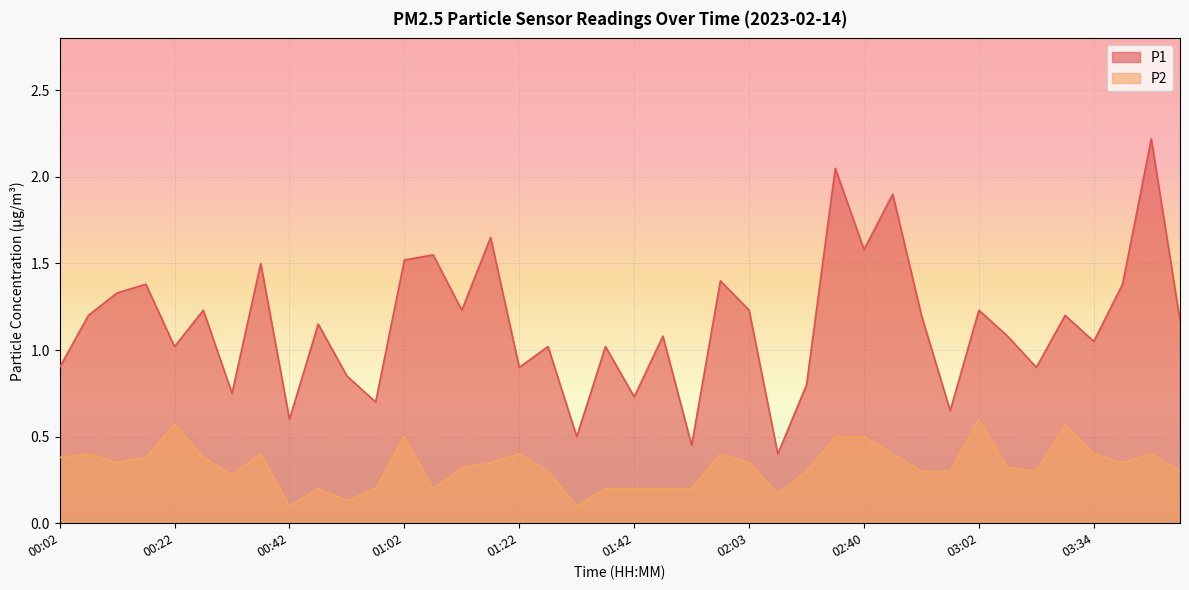

Reading right to left, what are all the values shown in this chart?

P1: 03:49=1.2	03:44=2.2	03:39=1.4	03:34=1.1	03:23=1.2	03:12=0.9	03:07=1.1	03:02=1.2	02:56=0.7	02:51=1.2	02:45=1.9	02:40=1.6	02:18=2.0	02:13=0.8	02:08=0.4	02:03=1.2	01:58=1.4	01:53=0.5	01:47=1.1	01:42=0.7	01:37=1.0	01:32=0.5	01:27=1.0	01:22=0.9	01:17=1.6	01:12=1.2	01:07=1.6	01:02=1.5	00:57=0.7	00:52=0.8	00:47=1.1	00:42=0.6	00:37=1.5	00:32=0.8	00:27=1.2	00:22=1.0	00:17=1.4	00:12=1.3	00:07=1.2	00:02=0.9
P2: 03:49=0.3	03:44=0.4	03:39=0.3	03:34=0.4	03:23=0.6	03:12=0.3	03:07=0.3	03:02=0.6	02:56=0.3	02:51=0.3	02:45=0.4	02:40=0.5	02:18=0.5	02:13=0.3	02:08=0.2	02:03=0.3	01:58=0.4	01:53=0.2	01:47=0.2	01:42=0.2	01:37=0.2	01:32=0.1	01:27=0.3	01:22=0.4	01:17=0.3	01:12=0.3	01:07=0.2	01:02=0.5	00:57=0.2	00:52=0.1	00:47=0.2	00:42=0.1	00:37=0.4	00:32=0.3	00:27=0.4	00:22=0.6	00:17=0.4	00:12=0.3	00:07=0.4	00:02=0.4